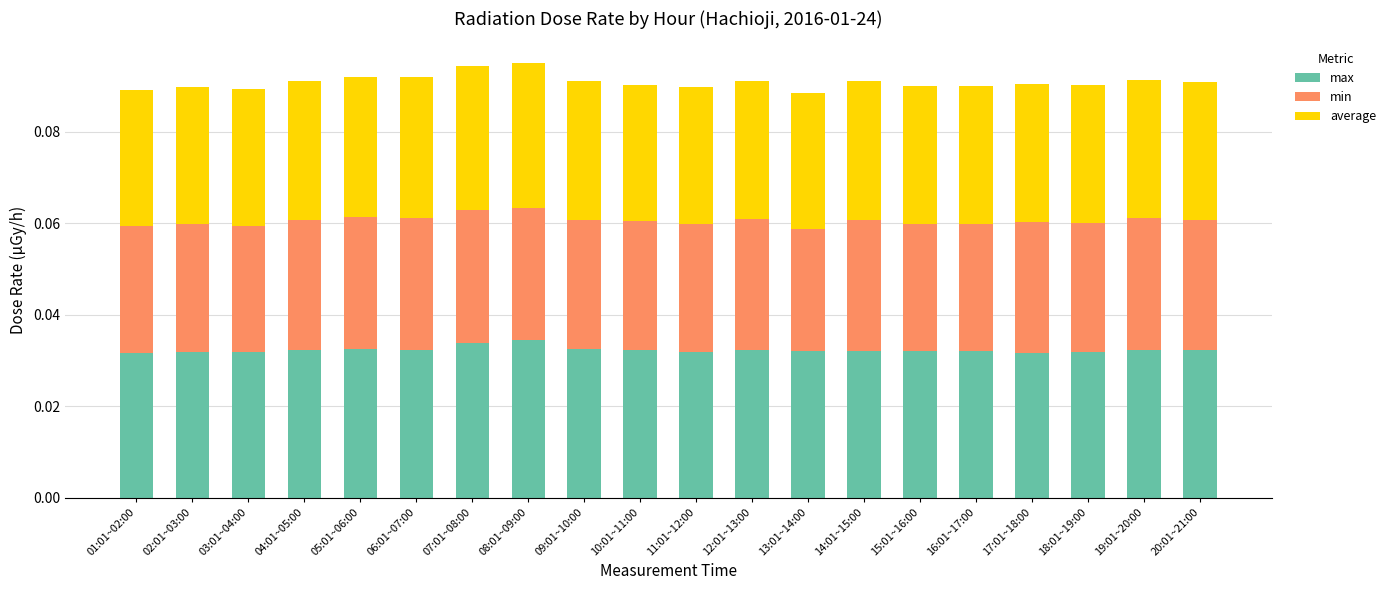

Which series changed the most between 11:01~12:00 and 14:01~15:00?

min